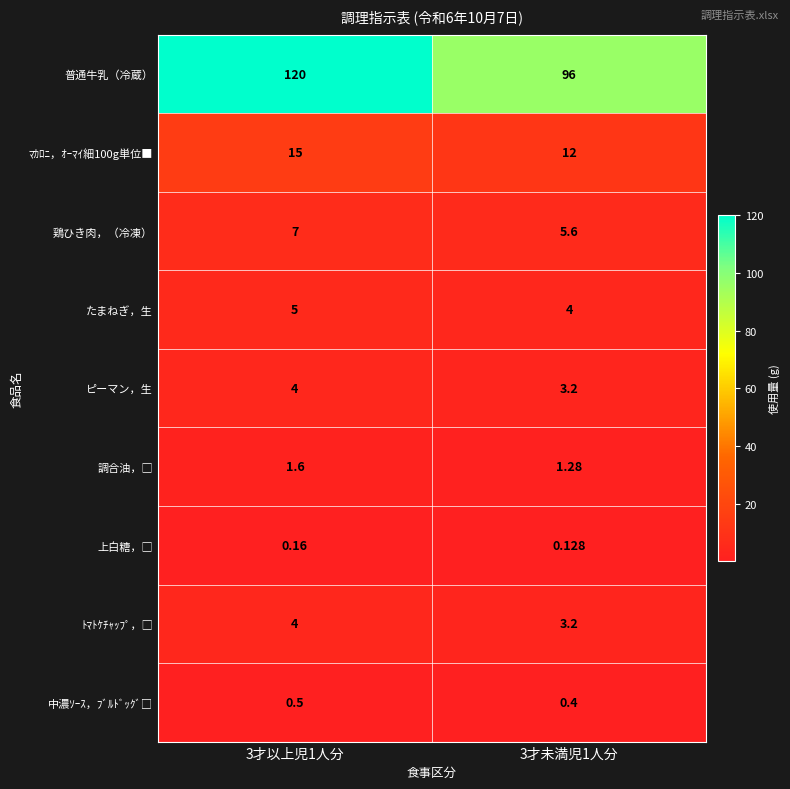

Which series has the largest total across all categories?

普通牛乳（冷蔵）